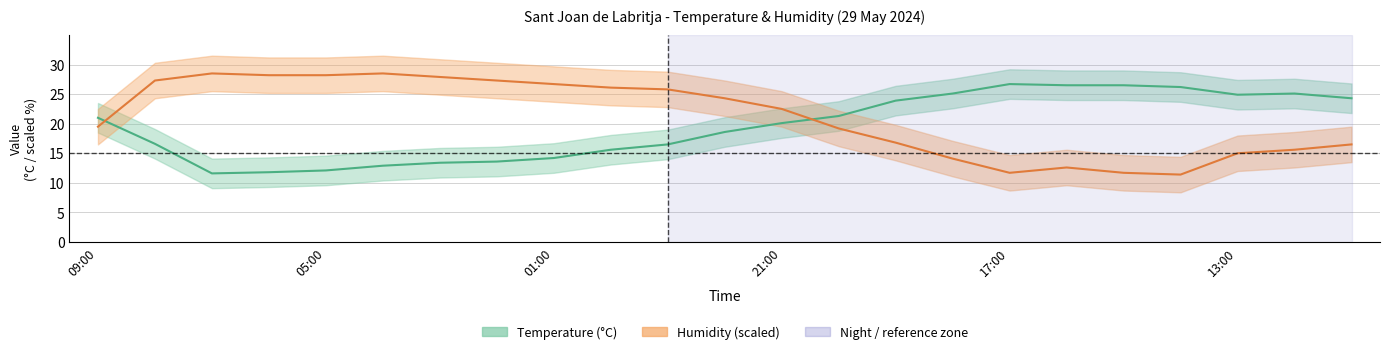

Rank the series at 21:00 from highest to lowest value.

Humidity (scaled), Temperature (°C)